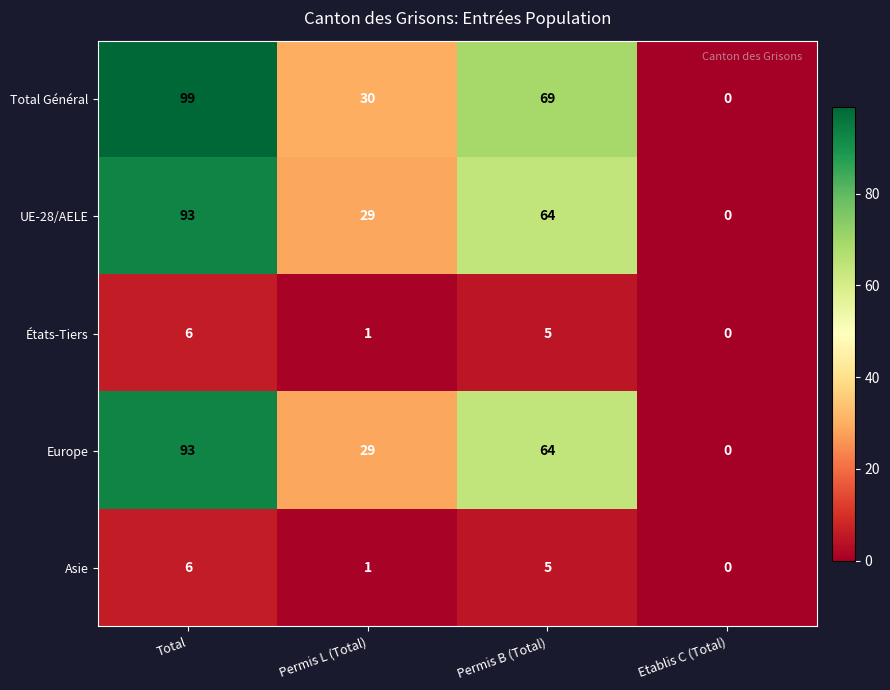

At which label does Total Général reach its peak?

Total